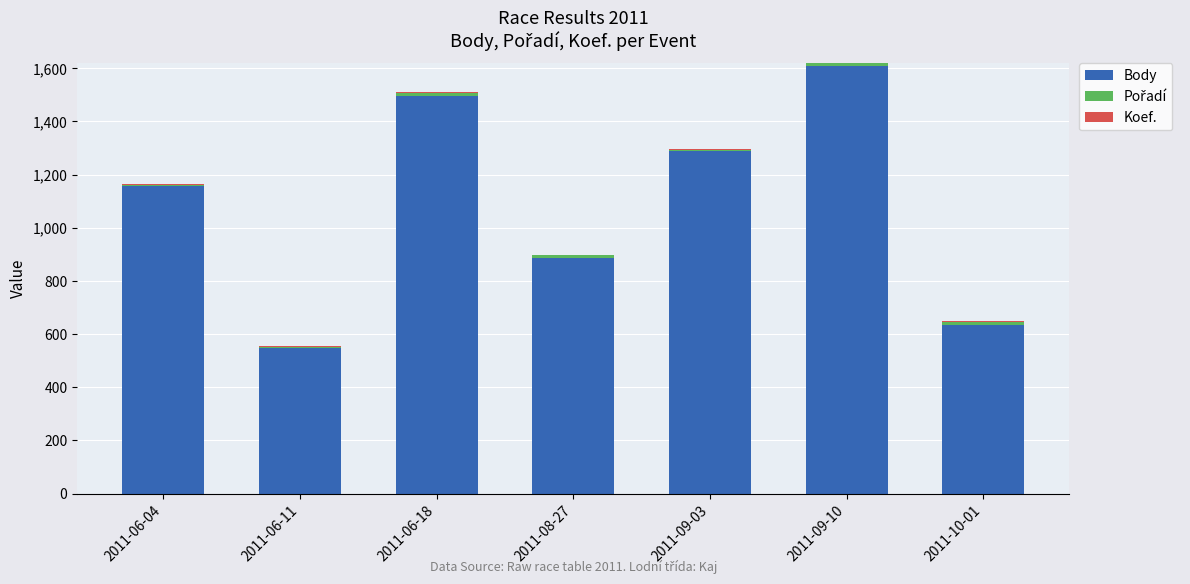

The value of Body at 2011-10-01 is 633. True or false?

True